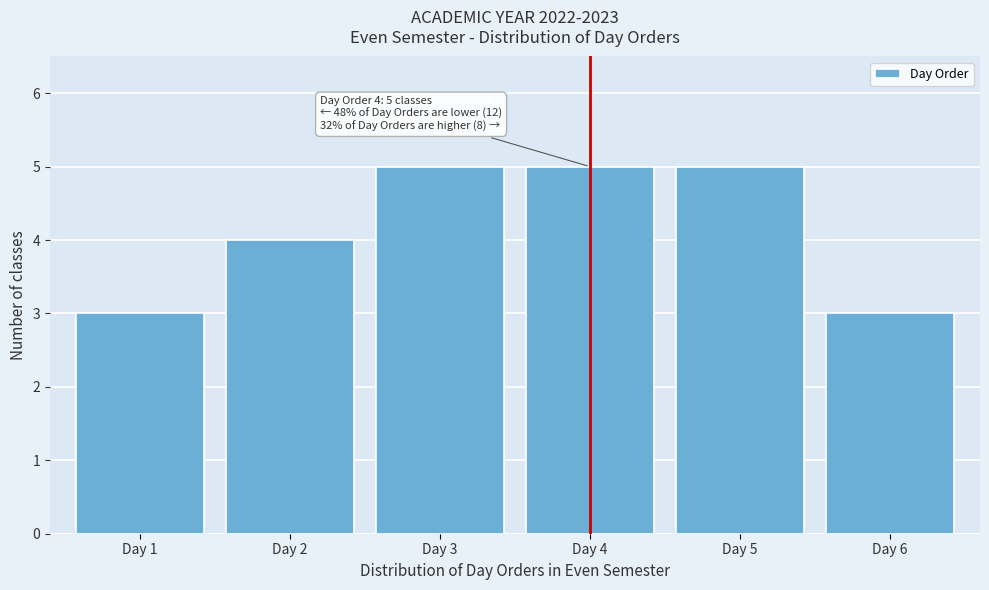

Reading left to right, what are all the values shown in this chart?

Day 1=3	Day 2=4	Day 3=5	Day 4=5	Day 5=5	Day 6=3